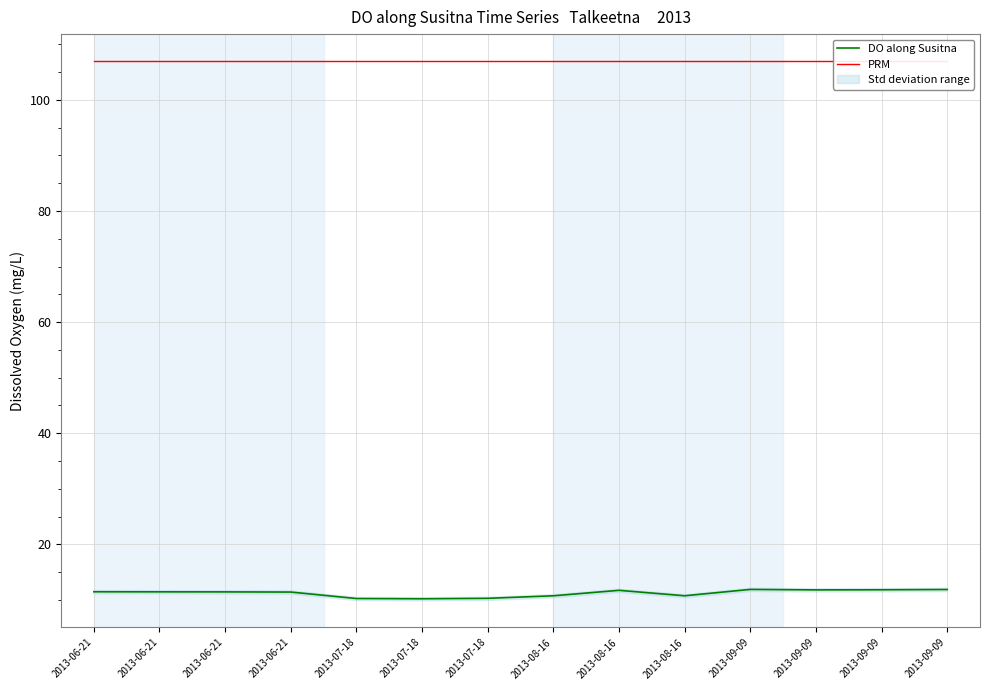

Reading right to left, what are all the values shown in this chart?

DO along Susitna: 2013-09-09=11.9	2013-09-09=11.8	2013-09-09=11.8	2013-09-09=11.9	2013-08-16=10.7	2013-08-16=11.7	2013-08-16=10.7	2013-07-18=10.3	2013-07-18=10.2	2013-07-18=10.2	2013-06-21=11.4	2013-06-21=11.4	2013-06-21=11.4	2013-06-21=11.5
PRM: 2013-09-09=107.0	2013-09-09=107.0	2013-09-09=107.0	2013-09-09=107.0	2013-08-16=107.0	2013-08-16=107.0	2013-08-16=107.0	2013-07-18=107.0	2013-07-18=107.0	2013-07-18=107.0	2013-06-21=107.0	2013-06-21=107.0	2013-06-21=107.0	2013-06-21=107.0